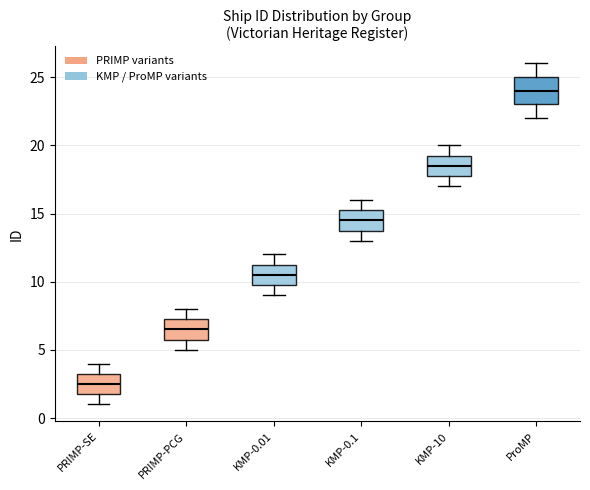

Where does the lower whisker of the box for KMP-0.1 end on the y-axis? The values are not printed on the chart, so give them approximately, as read against the axis.

13.0